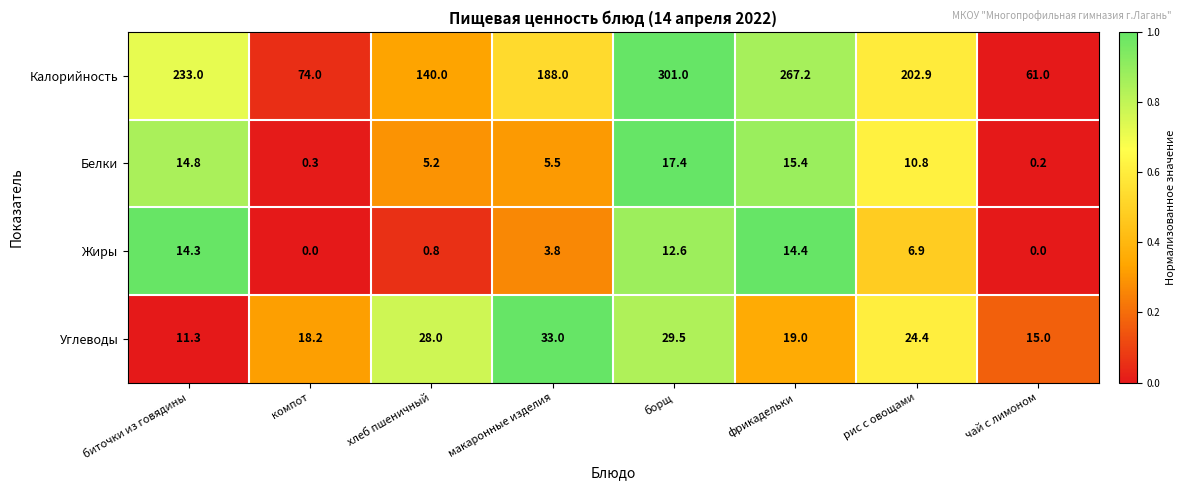

Which series has the largest range (max minus min)?

Калорийность